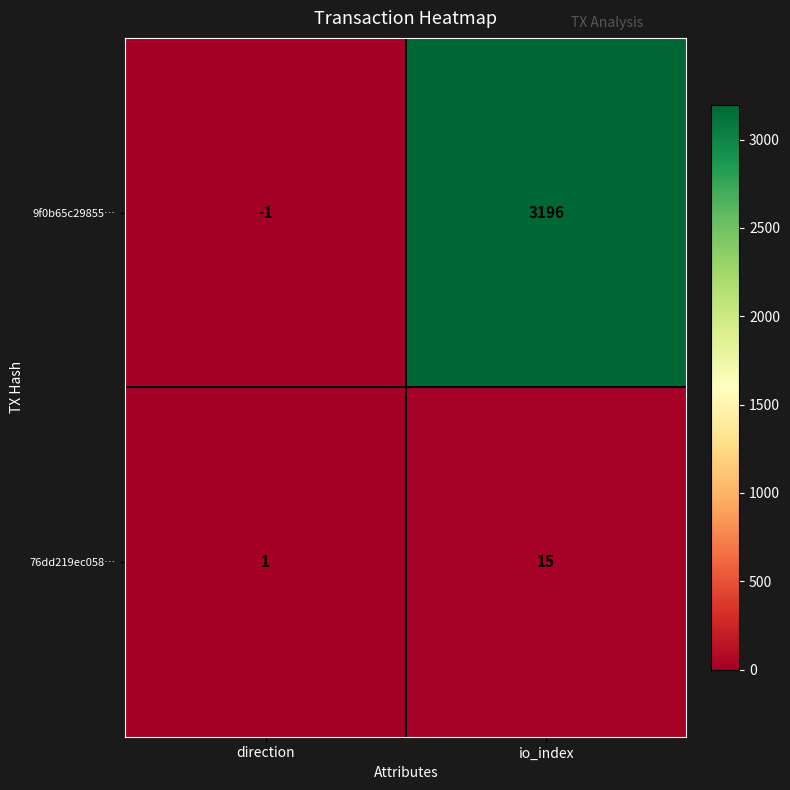

Is it true that 76dd219ec058… equals 2 at direction?

False